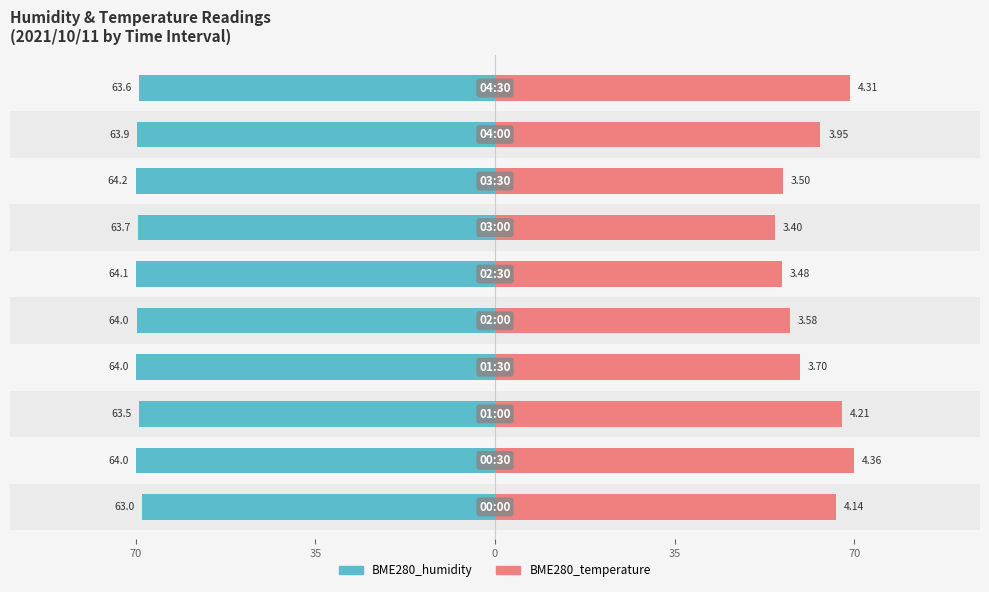

How many data points does each series have?

10